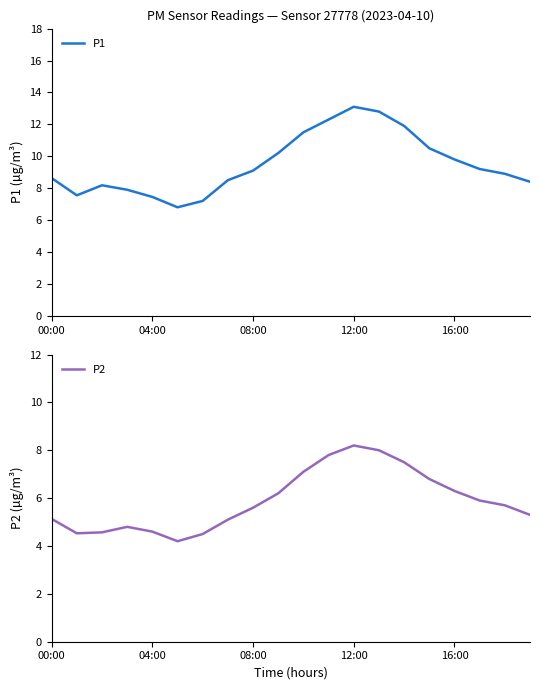

How many interior local peaks does the P1 series have?

2